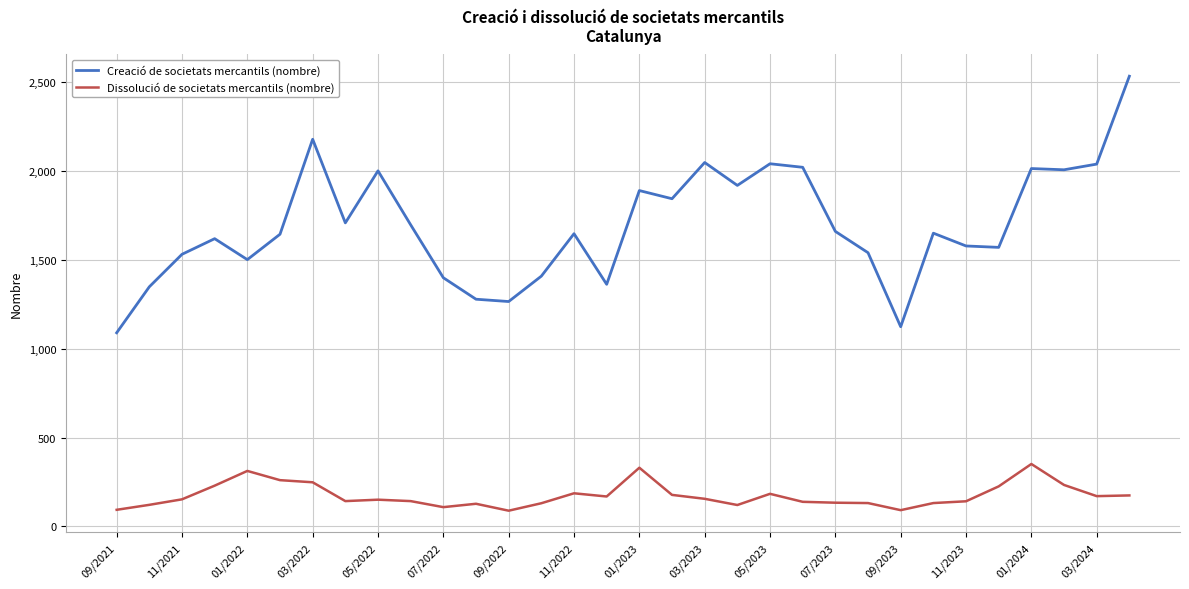

True or false: Creació de societats mercantils (nombre) and Dissolució de societats mercantils (nombre) intersect in this chart.

False